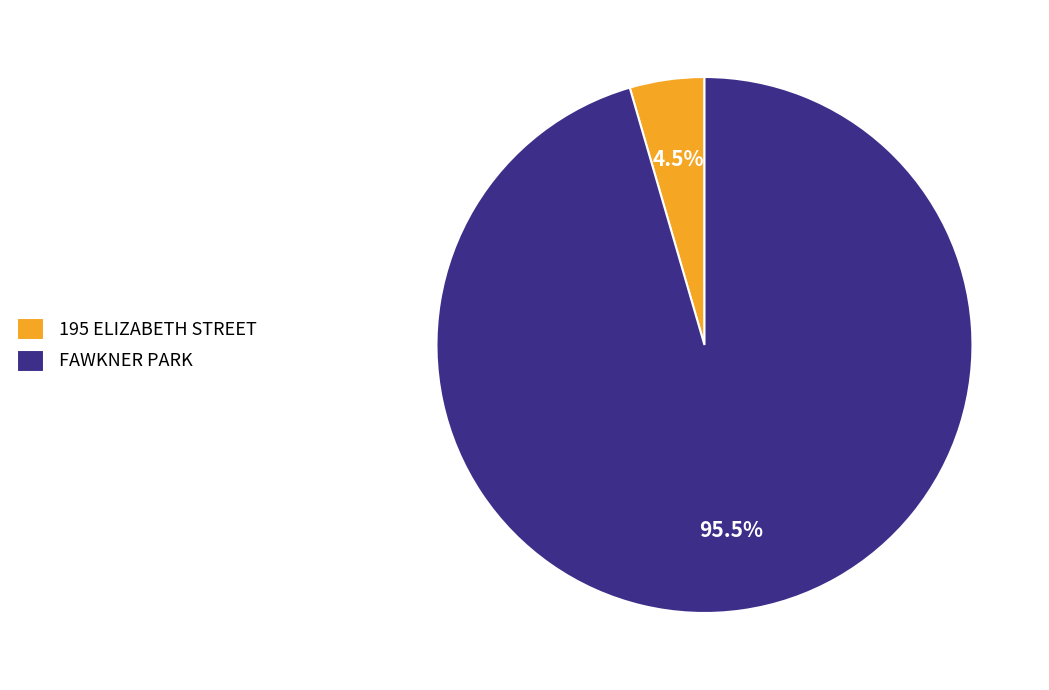

Rank the categories by value from lowest to highest.

195 ELIZABETH STREET, FAWKNER PARK